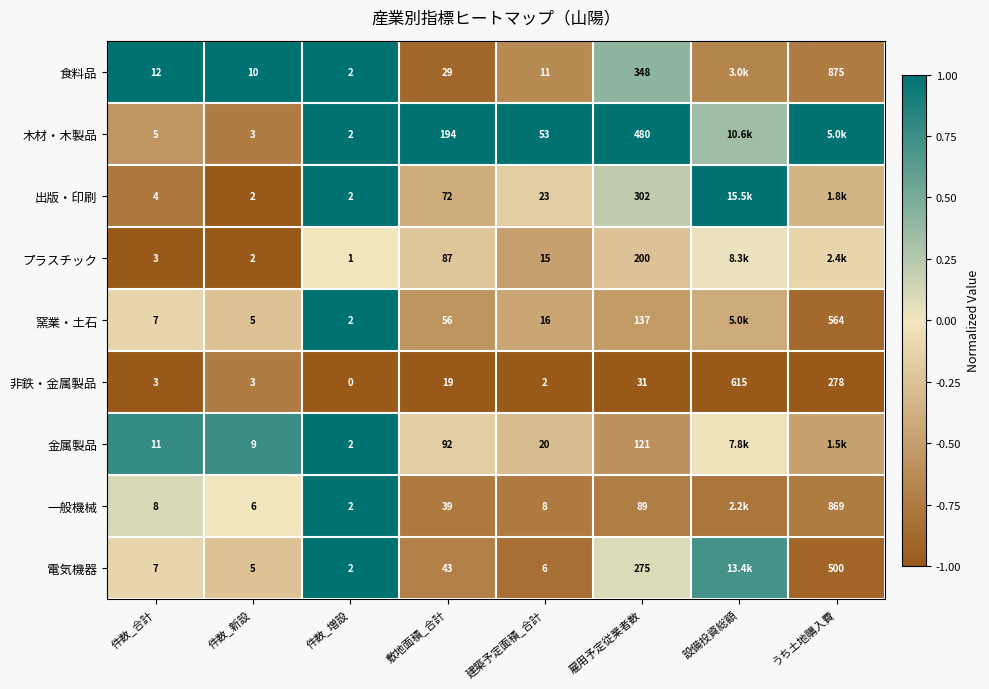

At 建築予定面積_合計, list the series in order from smallest to largest.

非鉄・金属製品, 電気機器, 一般機械, 食料品, プラスチック, 窯業・土石, 金属製品, 出版・印刷, 木材・木製品